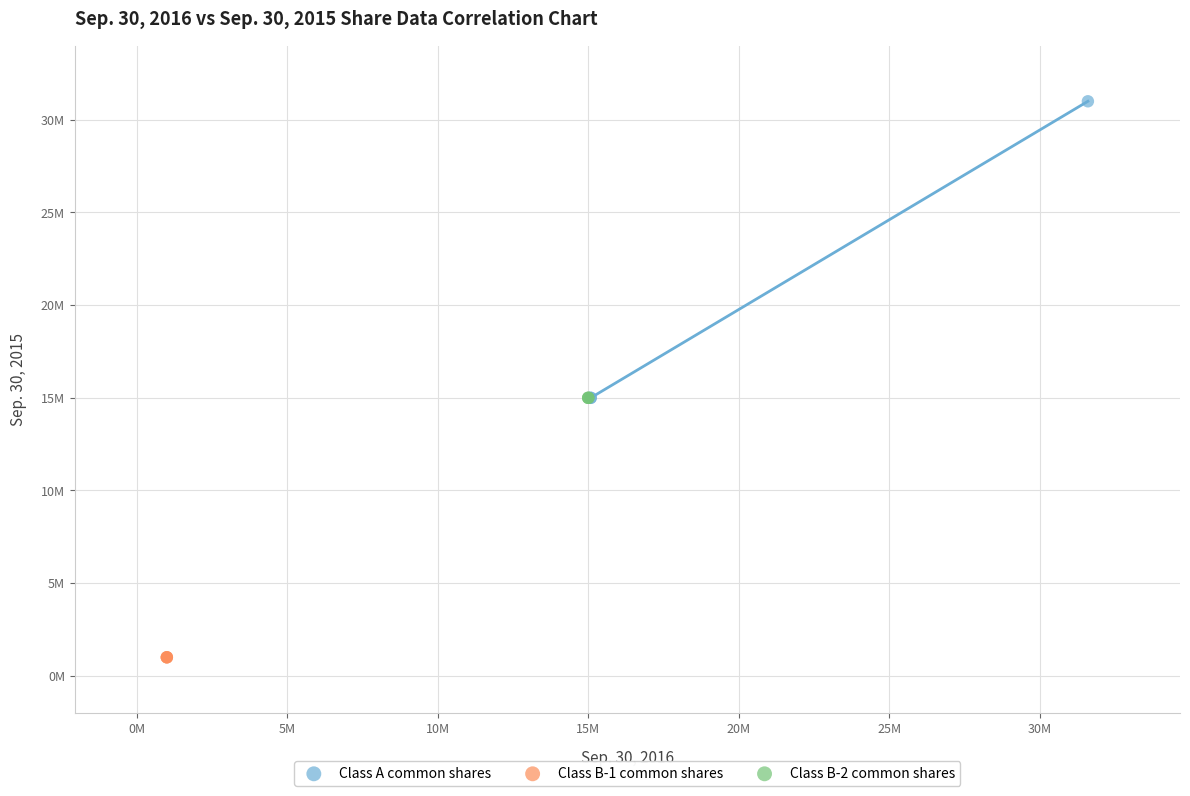

Which series contains the highest Y value?

Class A common shares